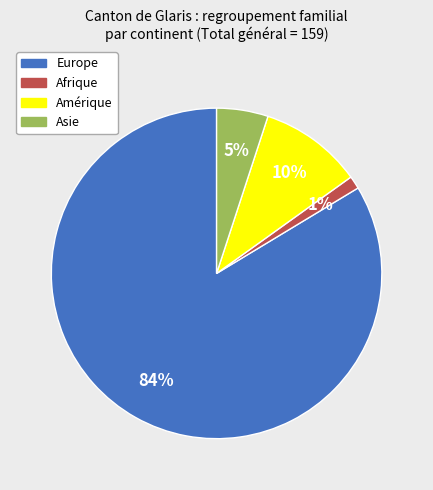

To the nearest percent, what is the average slice percentage?

25%